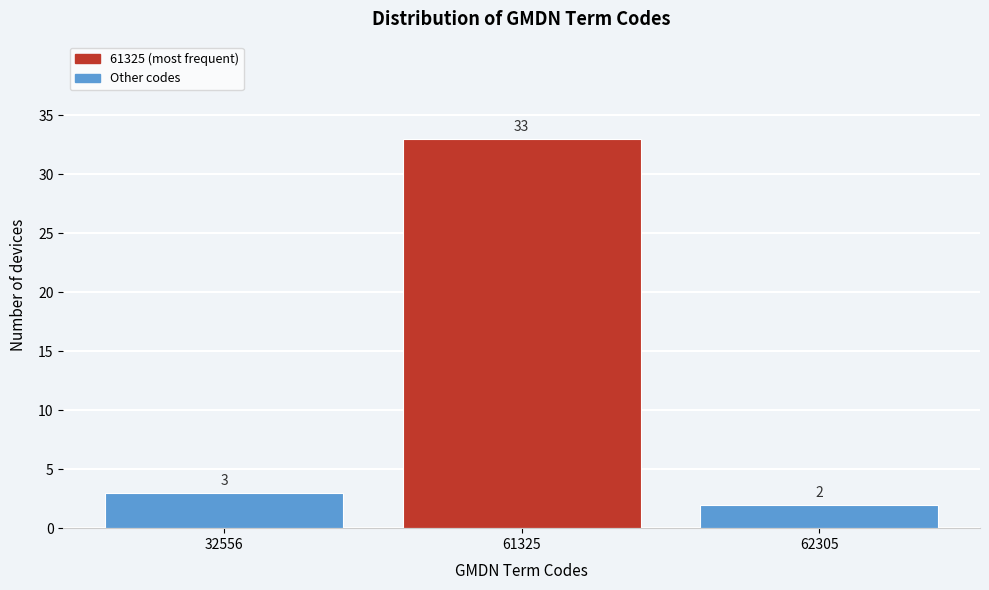

Reading right to left, extract all data points from this chart.

2	33	3